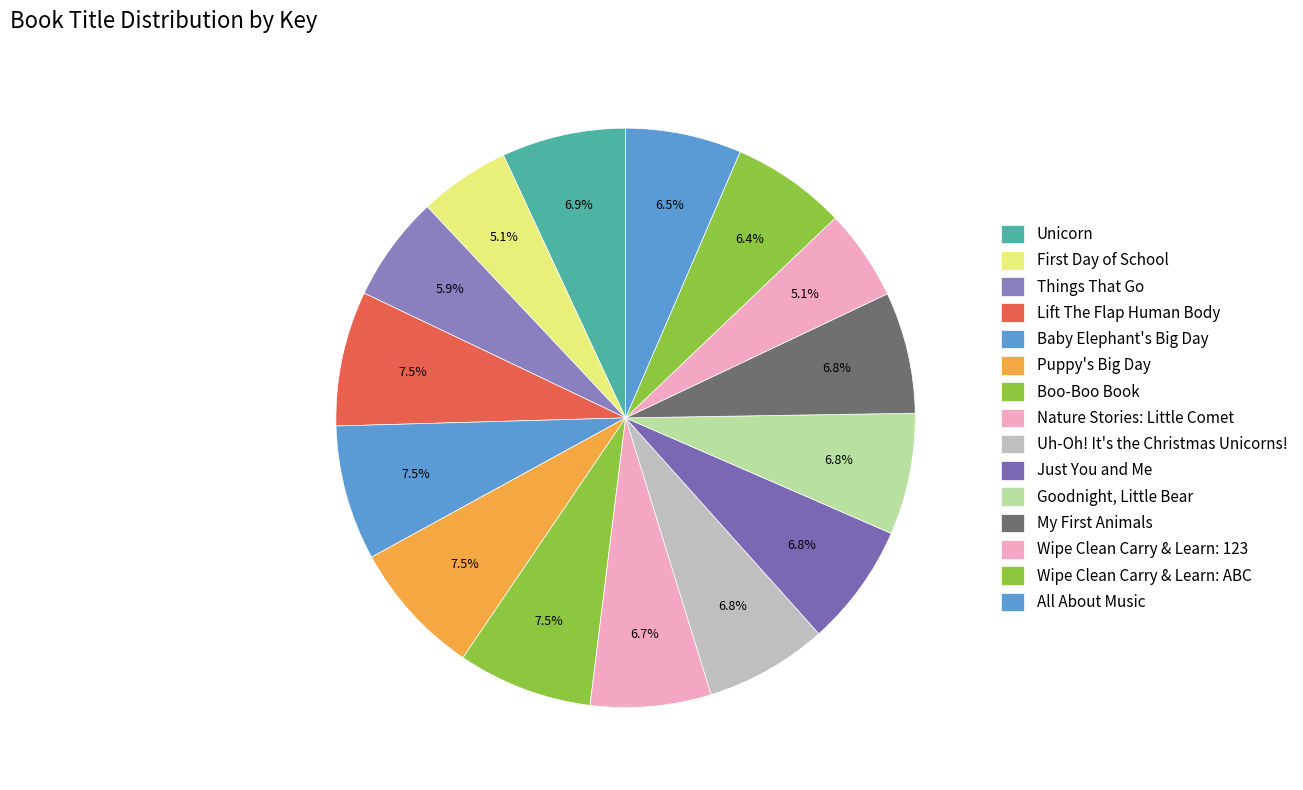

Which has a higher value, All About Music or Uh-Oh! It's the Christmas Unicorns!?

Uh-Oh! It's the Christmas Unicorns!